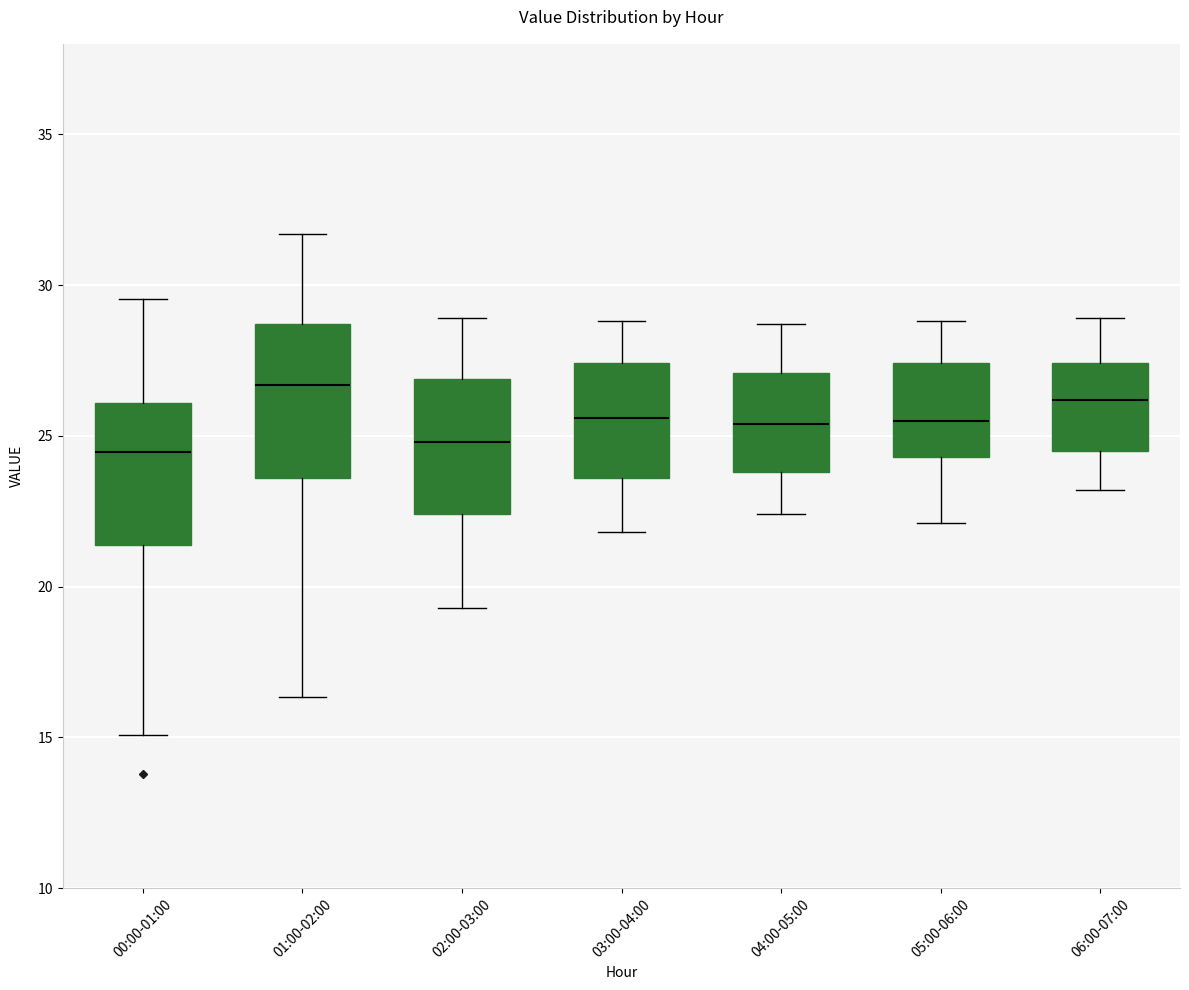

Reading left to right, read every box against the y-axis: the position of its median line, the range the box covers, and the ends of its whiskers. The values are not printed on the chart, so give them approximately, as read against the axis.

00:00-01:00: median 24.5, box 21.5 to 26.0, whiskers 15.0 to 29.5
01:00-02:00: median 26.5, box 23.5 to 28.5, whiskers 16.5 to 31.5
02:00-03:00: median 25.0, box 22.5 to 27.0, whiskers 19.5 to 29.0
03:00-04:00: median 25.5, box 23.5 to 27.5, whiskers 22.0 to 29.0
04:00-05:00: median 25.5, box 24.0 to 27.0, whiskers 22.5 to 28.5
05:00-06:00: median 25.5, box 24.5 to 27.5, whiskers 22.0 to 29.0
06:00-07:00: median 26.0, box 24.5 to 27.5, whiskers 23.0 to 29.0